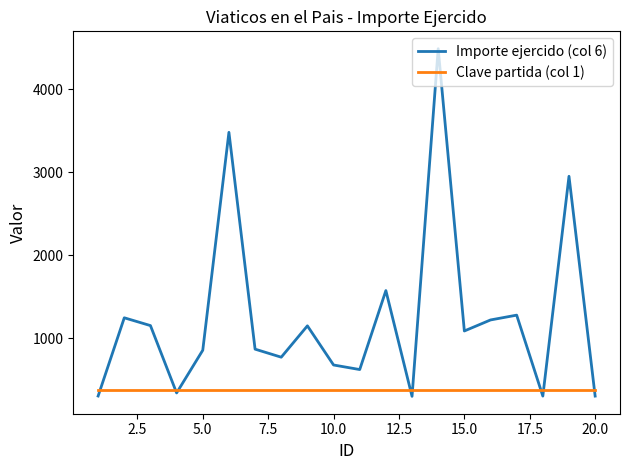

How many intersections are there between Importe ejercido (col 6) and Clave partida (col 1)?

8